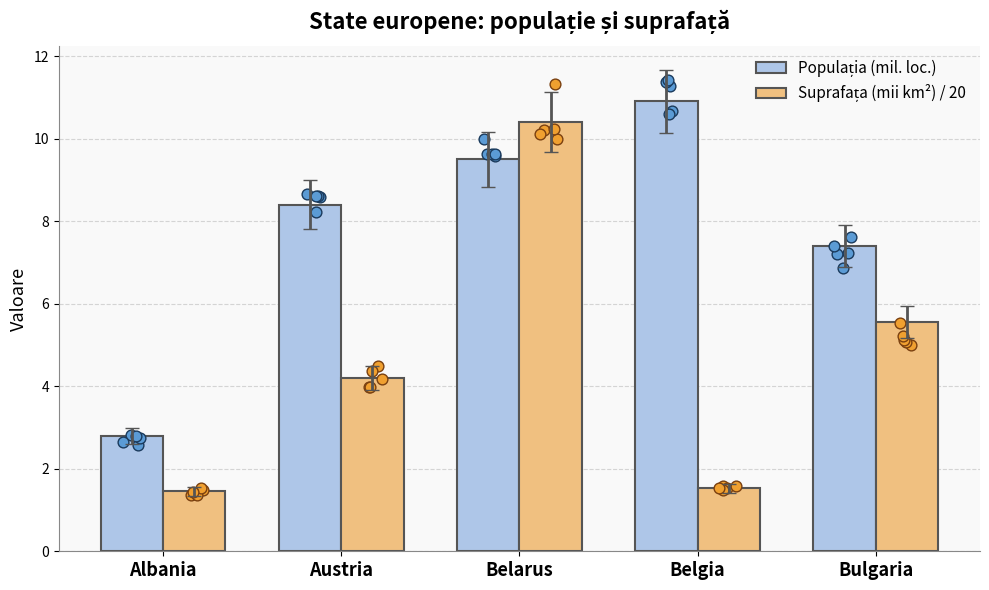

Which series contains the lowest Y value?

Suprafața (mii km²) / 20